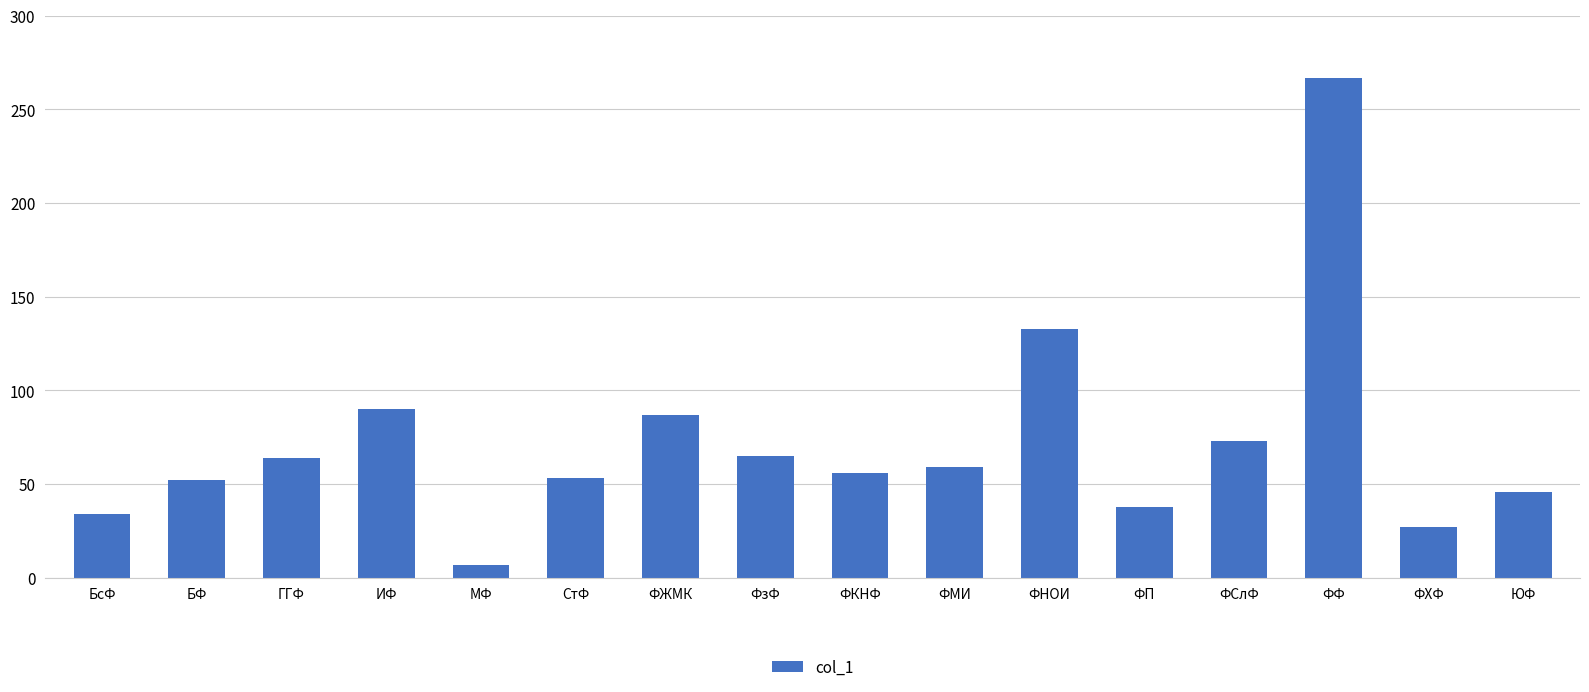

What is the label of the 10th bar from the left?

ФМИ